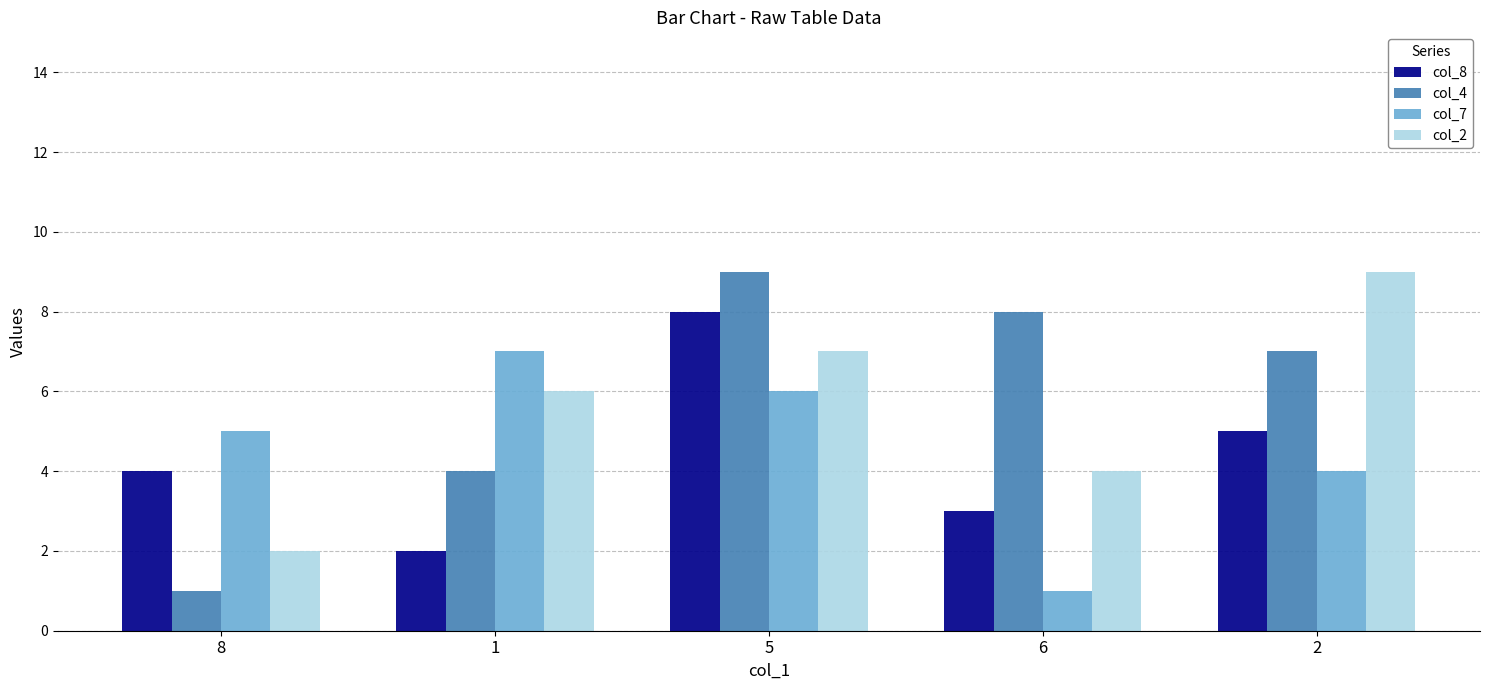

What is the sum of all col_8 values?

22